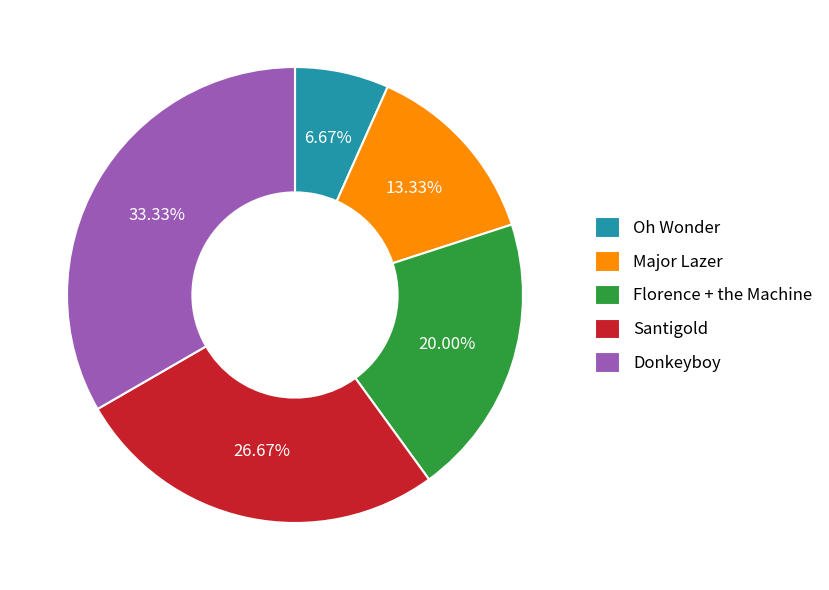

Which has a higher value, Major Lazer or Donkeyboy?

Donkeyboy